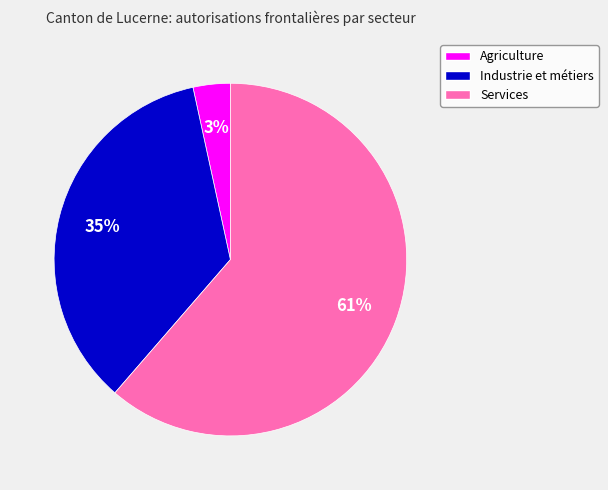

To the nearest percent, what is the difference between the Industrie et métiers and Agriculture slice percentages?

32%